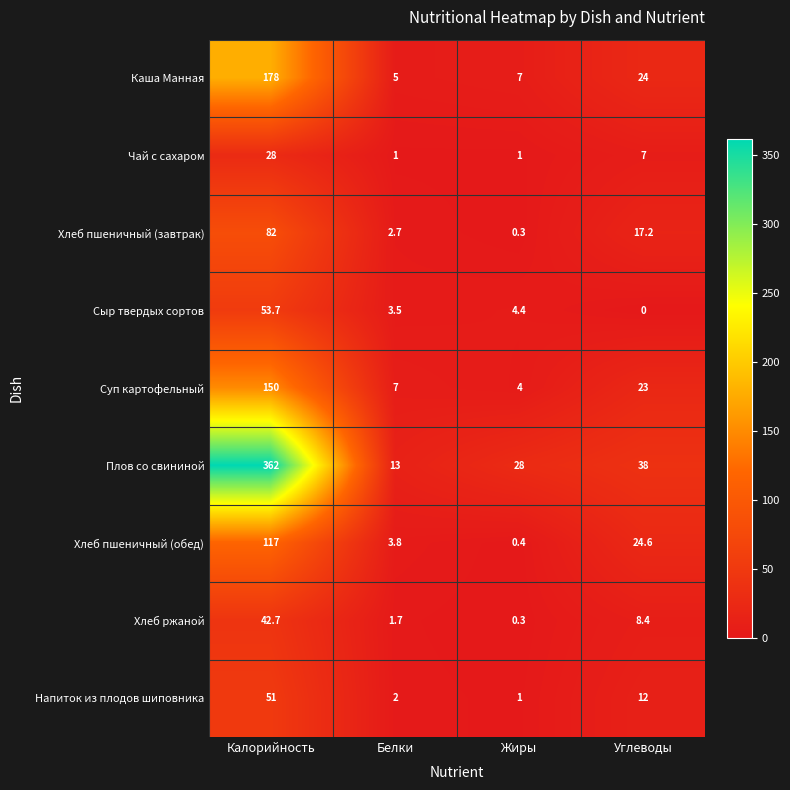

What is the sum of the Напиток из плодов шиповника values at Углеводы and Белки?

14.0